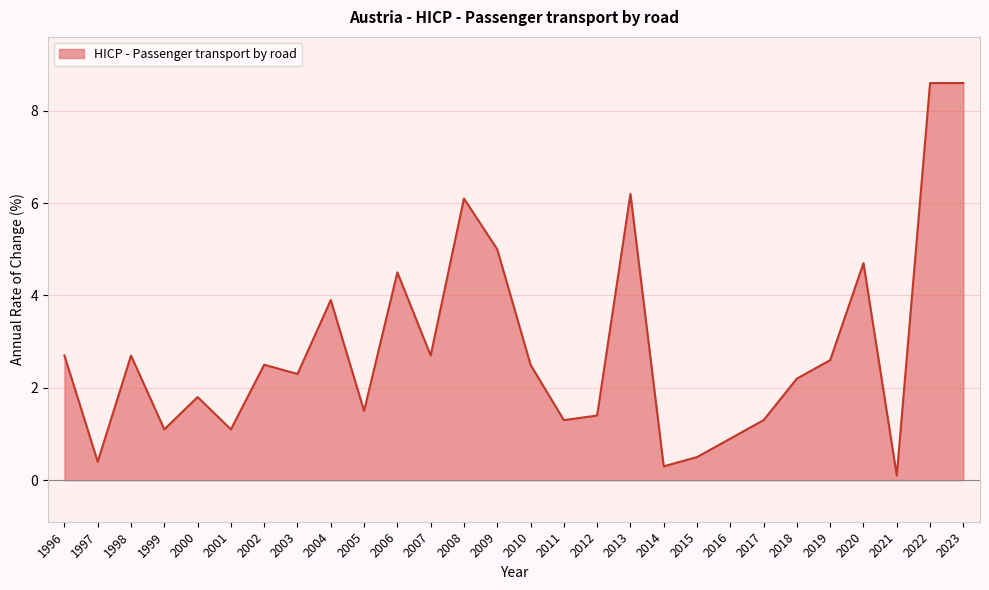

Reading right to left, transcribe all the data shown in this chart.

8.6	8.6	0.1	4.7	2.6	2.2	1.3	0.9	0.5	0.3	6.2	1.4	1.3	2.5	5.0	6.1	2.7	4.5	1.5	3.9	2.3	2.5	1.1	1.8	1.1	2.7	0.4	2.7